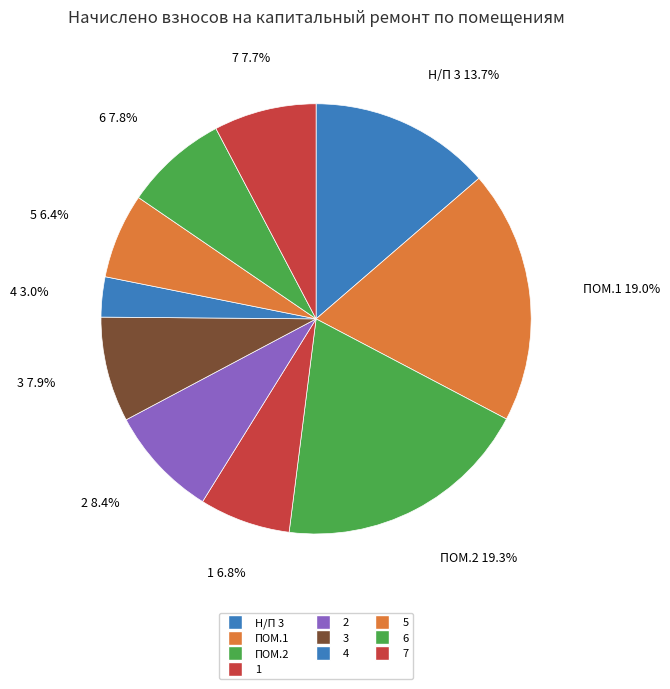

Is 7 the majority of the pie?

No